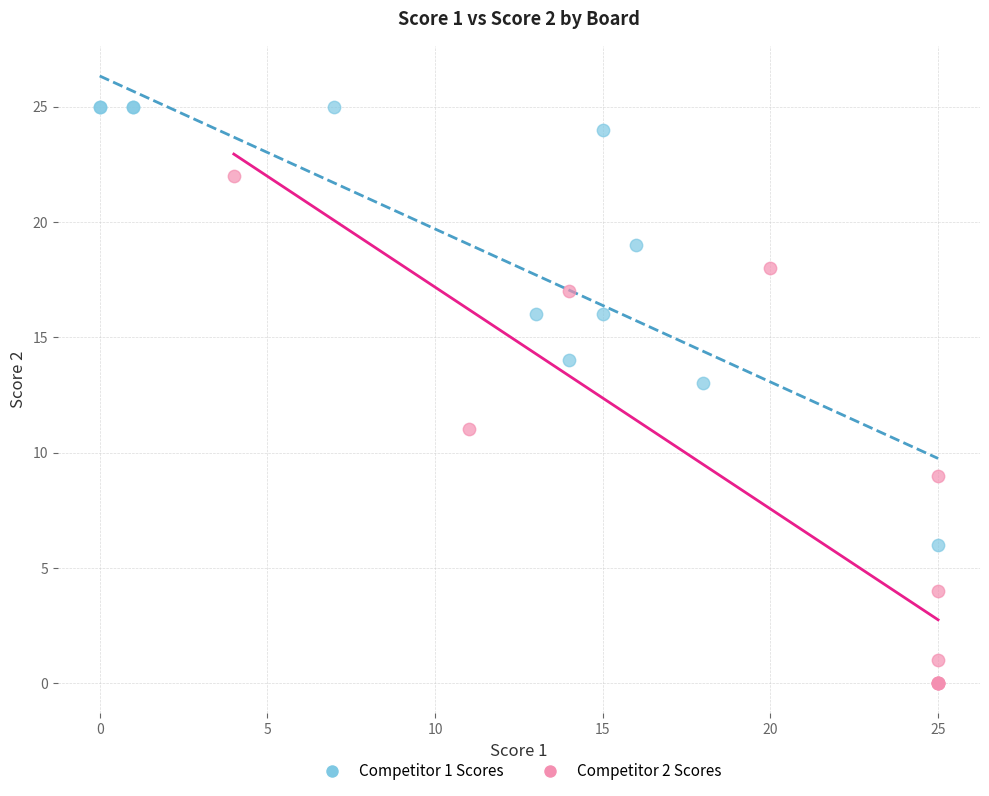

Which series reaches the maximum Y coordinate?

Competitor 1 Scores